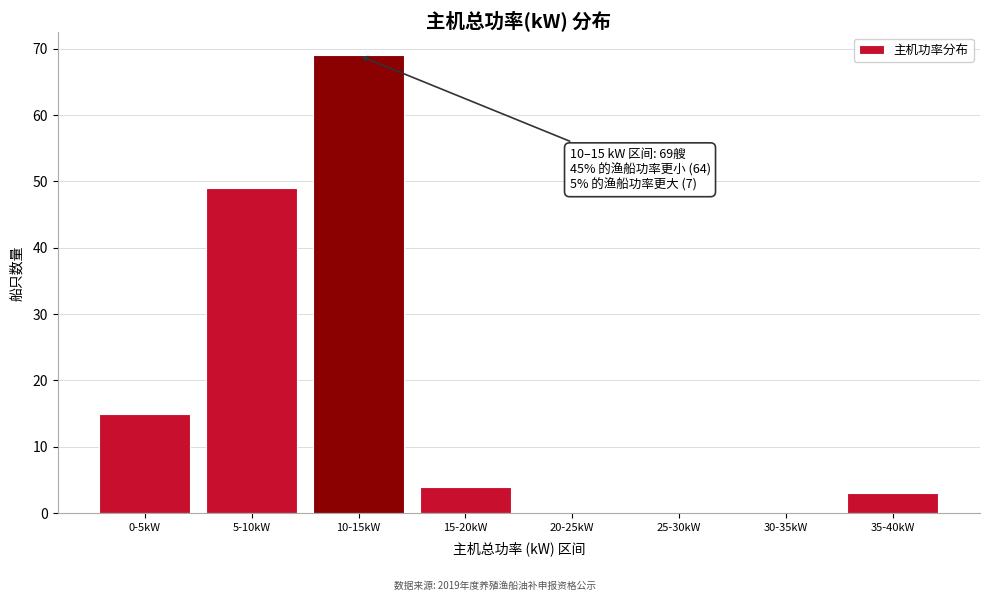

Reading left to right, what are all the values shown in this chart?

0-5kW=15	5-10kW=49	10-15kW=69	15-20kW=4	20-25kW=0	25-30kW=0	30-35kW=0	35-40kW=3